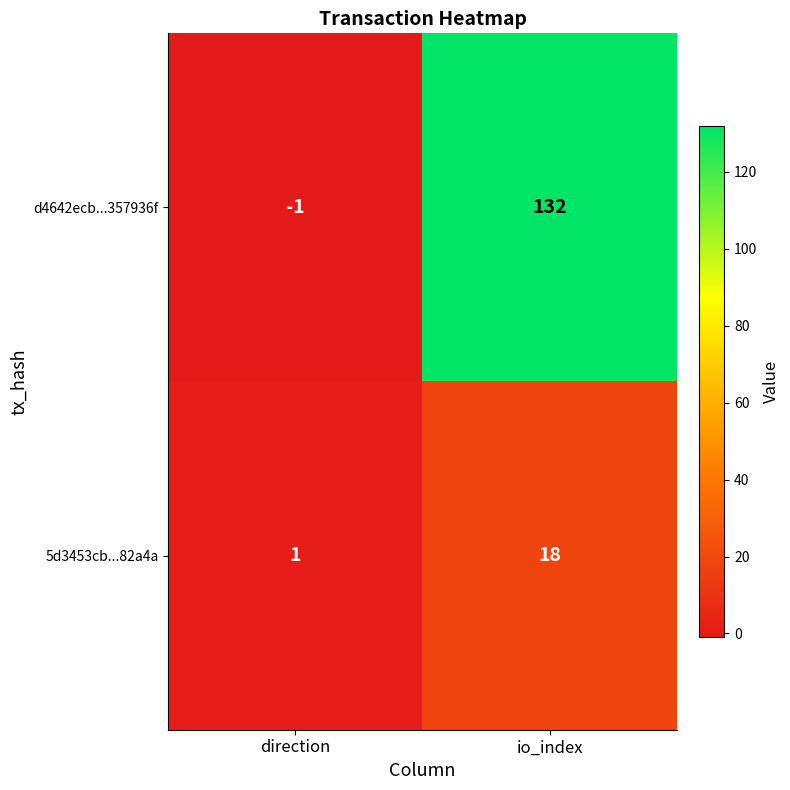

How many data points does each series have?

2